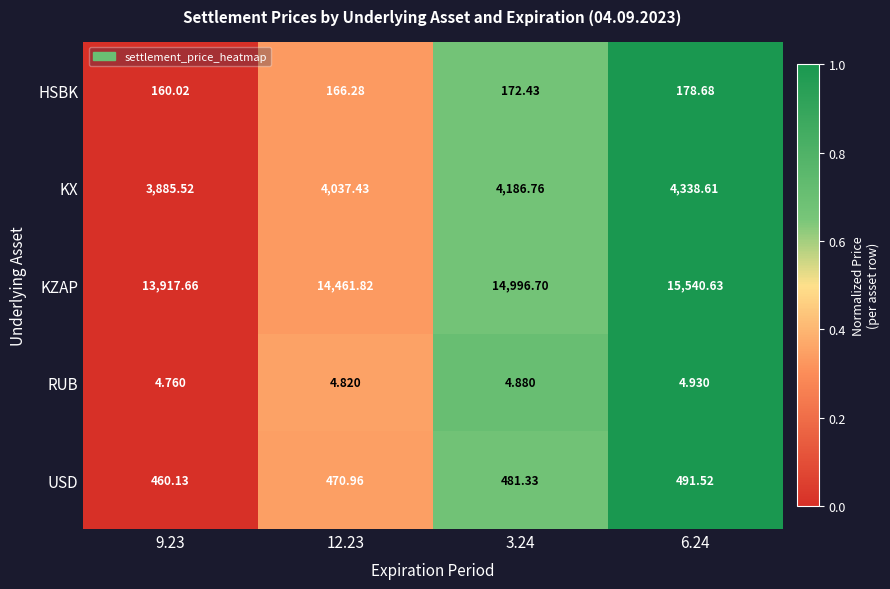

At 3.24, list the series in order from smallest to largest.

RUB, HSBK, USD, KX, KZAP